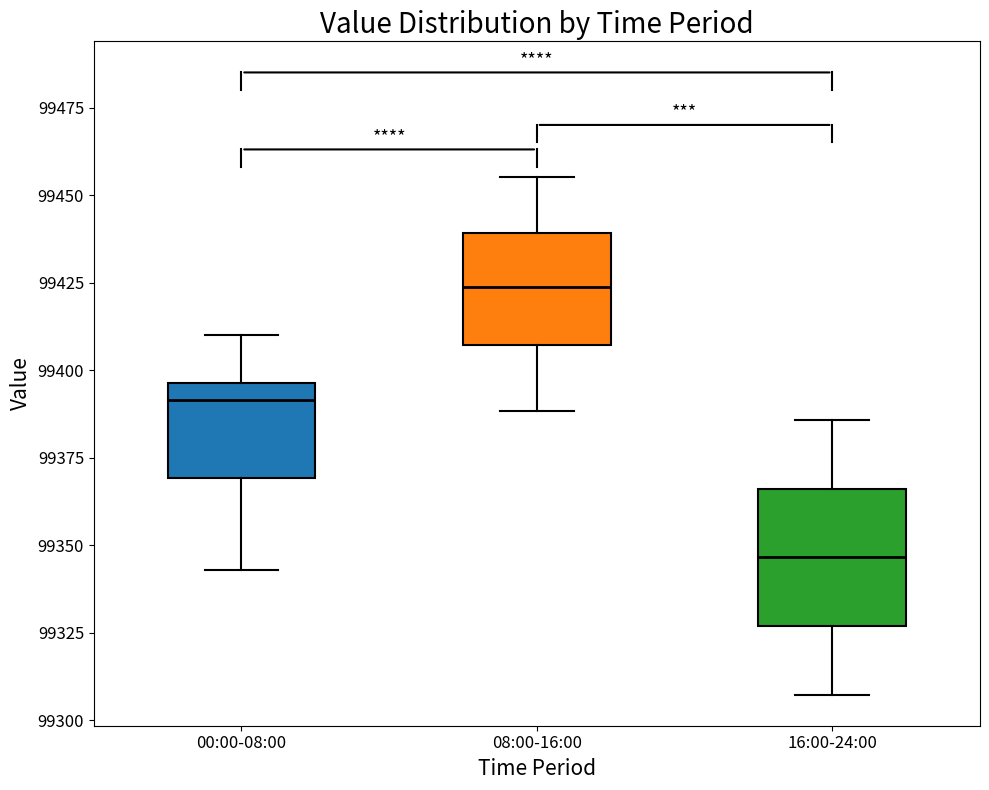

Reading left to right, transcribe this box plot: for each box, give where its median line is, the range the box spans, and where its two whiskers end, as read against the y-axis. The values are not printed on the chart, so give them approximately, as read against the axis.

00:00-08:00: median 99390, box 99370 to 99395, whiskers 99345 to 99410
08:00-16:00: median 99425, box 99405 to 99440, whiskers 99390 to 99455
16:00-24:00: median 99345, box 99325 to 99365, whiskers 99305 to 99385